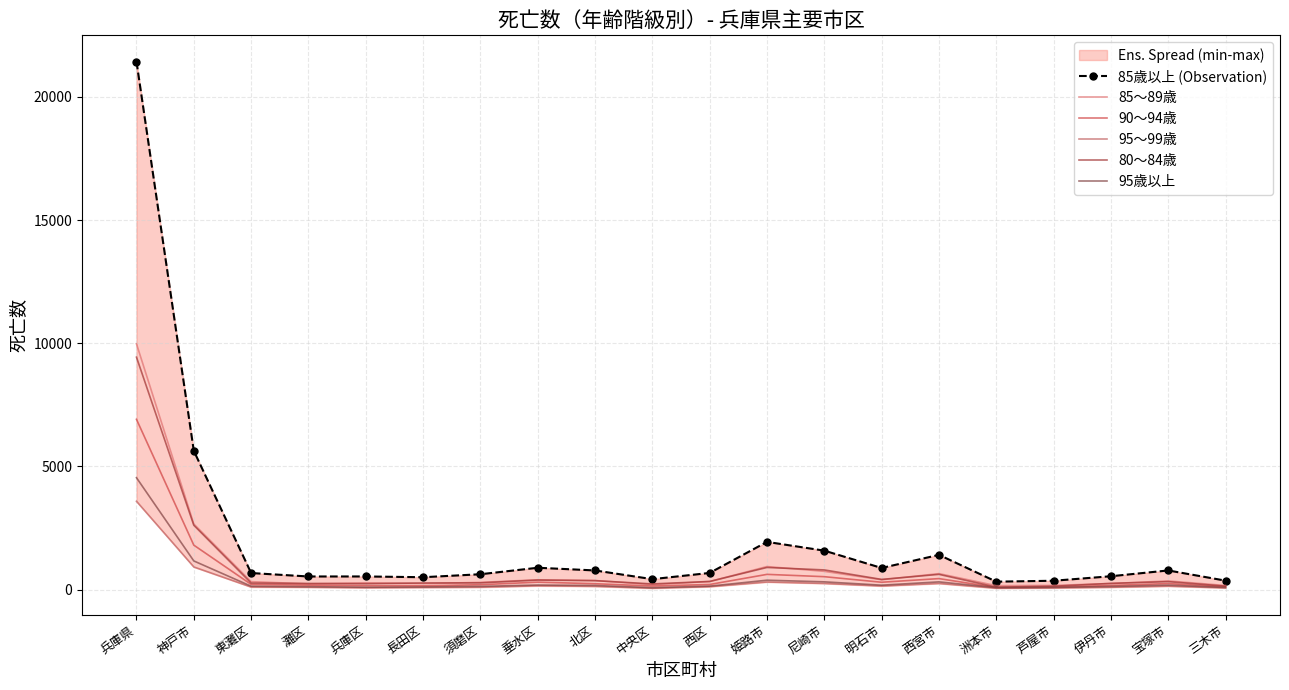

What is the average value of the 80～84歳 series?

917